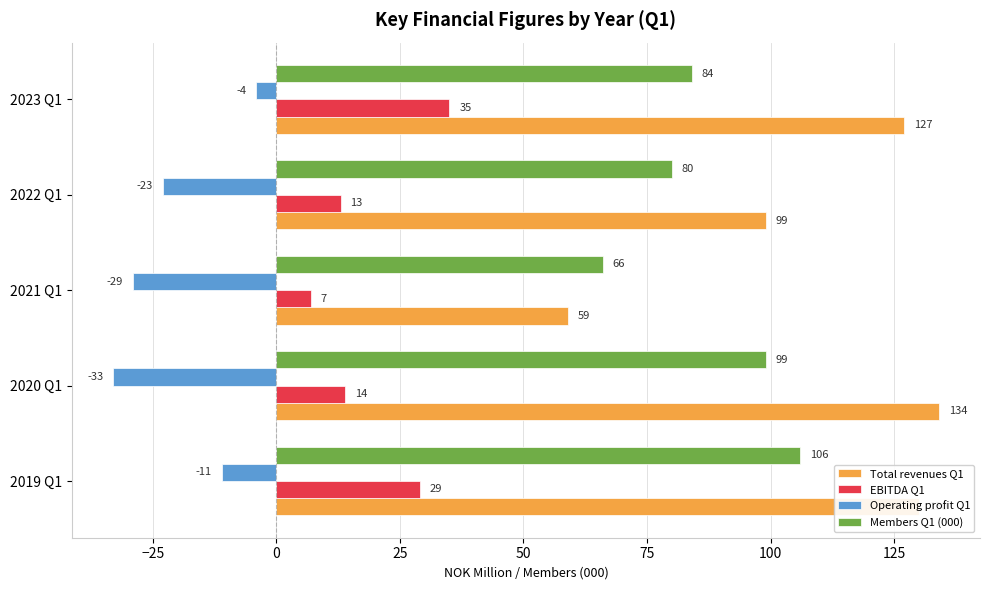

Count the Members Q1 (000) values in the range 80 to 99.

3